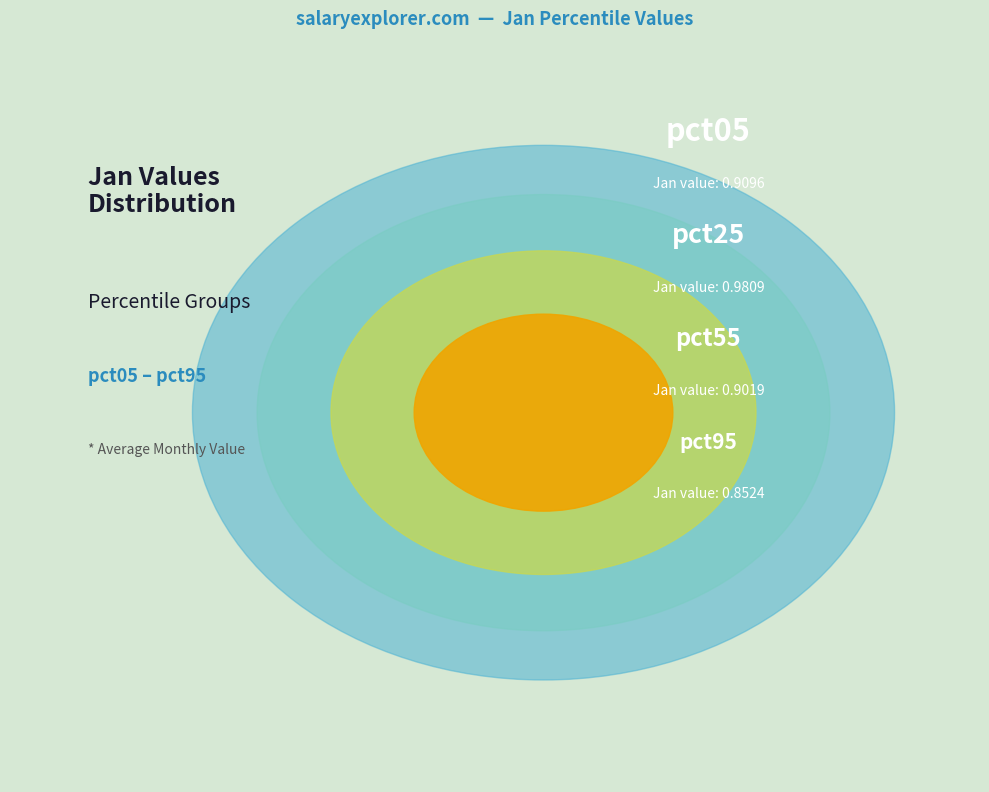

Is pct35 the majority of the pie?

No